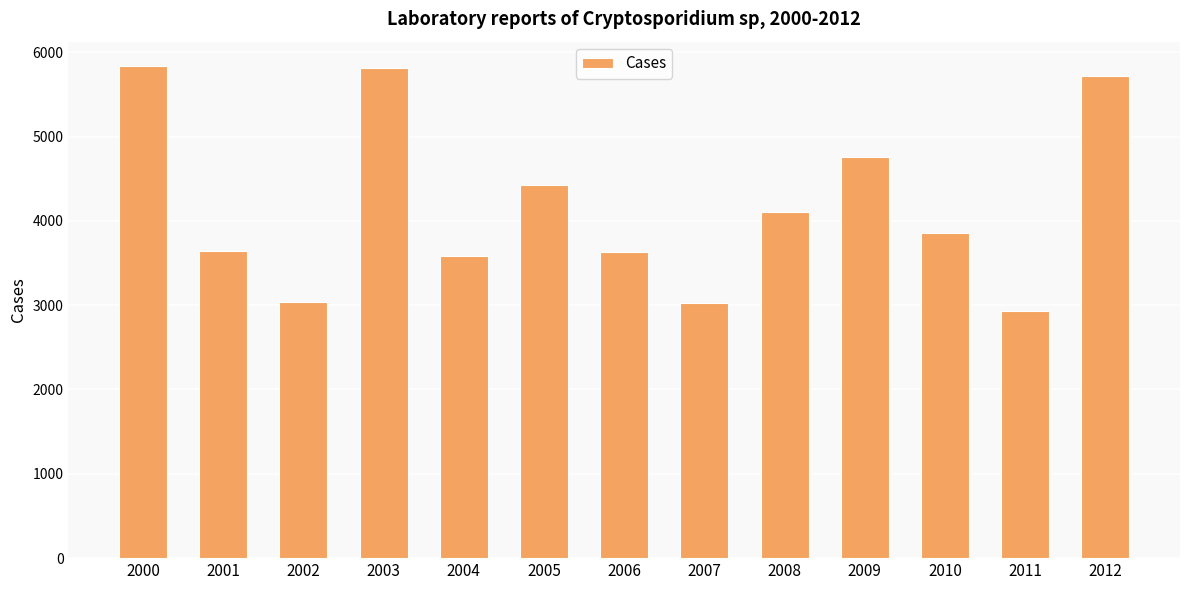

What is the value of the 2nd bar from the left?

3645